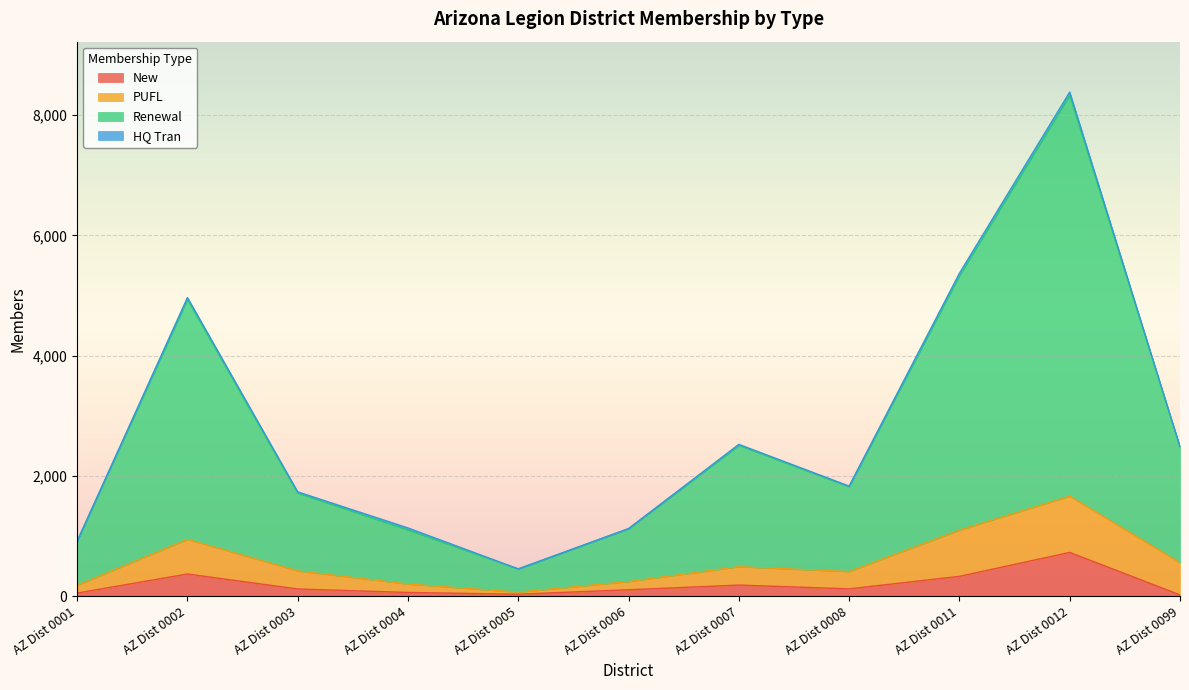

What is the value of the New point at the 7th from the left?

184